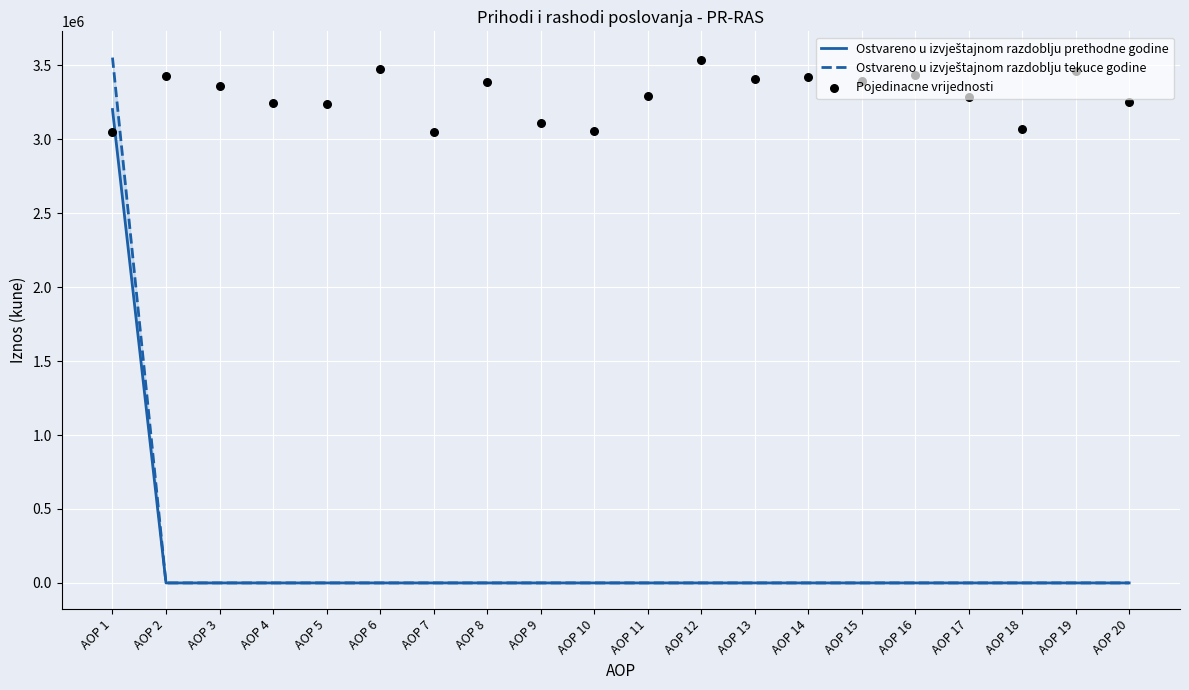

Which series reaches the maximum Y coordinate?

Ostvareno u izvještajnom razdoblju tekuce godine